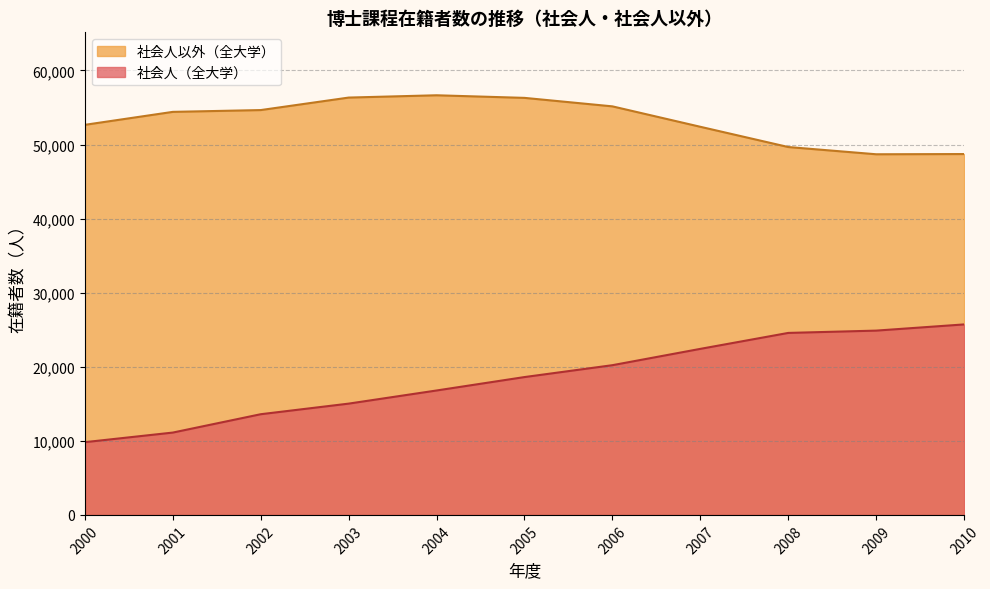

True or false: 社会人（全大学） has more than 2 points higher than both neighbors.

False